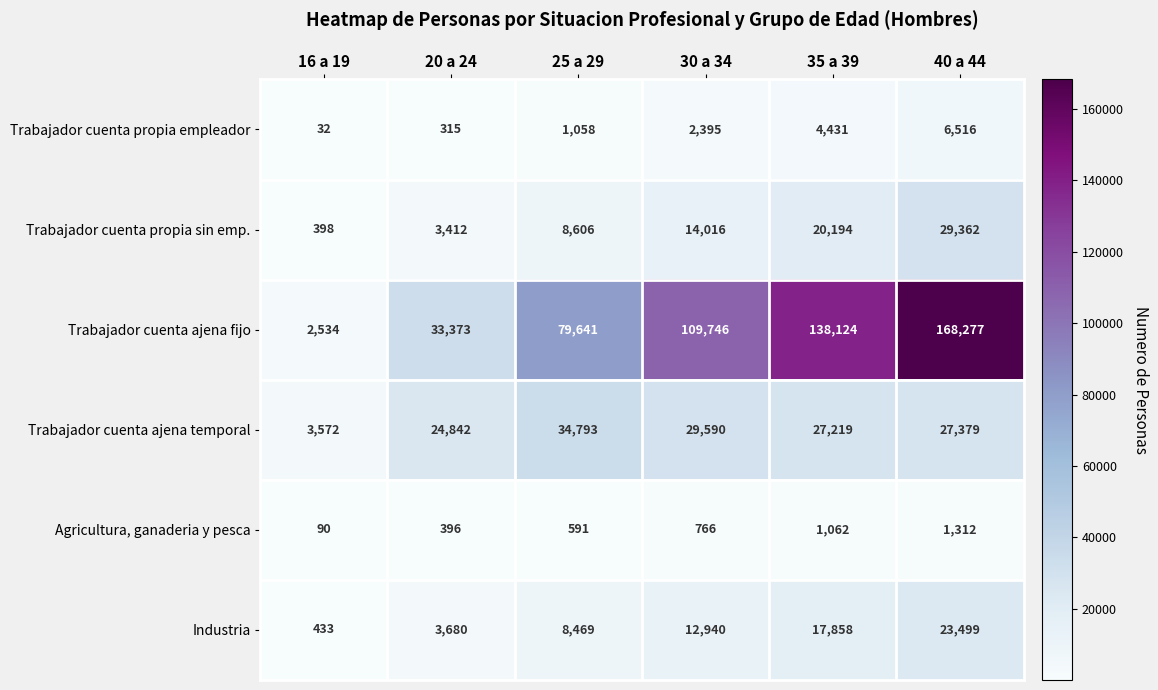

Rank the series at 35 a 39 from highest to lowest value.

Trabajador cuenta ajena fijo, Trabajador cuenta ajena temporal, Trabajador cuenta propia sin emp., Industria, Trabajador cuenta propia empleador, Agricultura, ganaderia y pesca